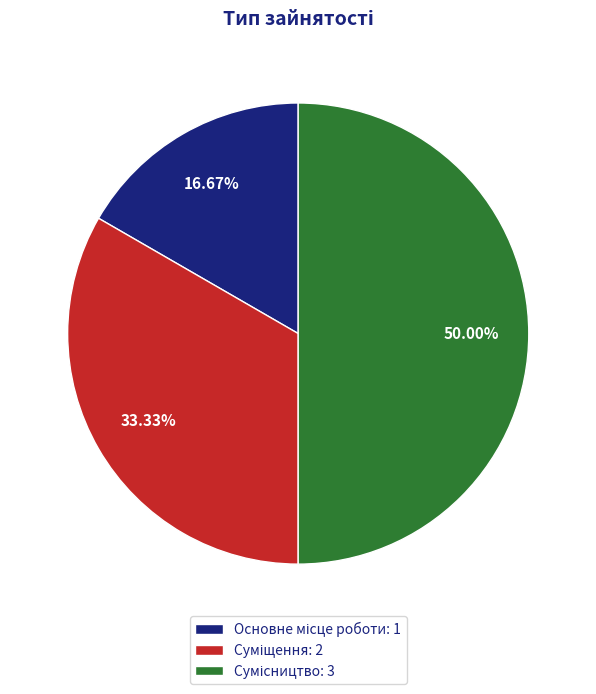

How many segments does this pie chart have?

3